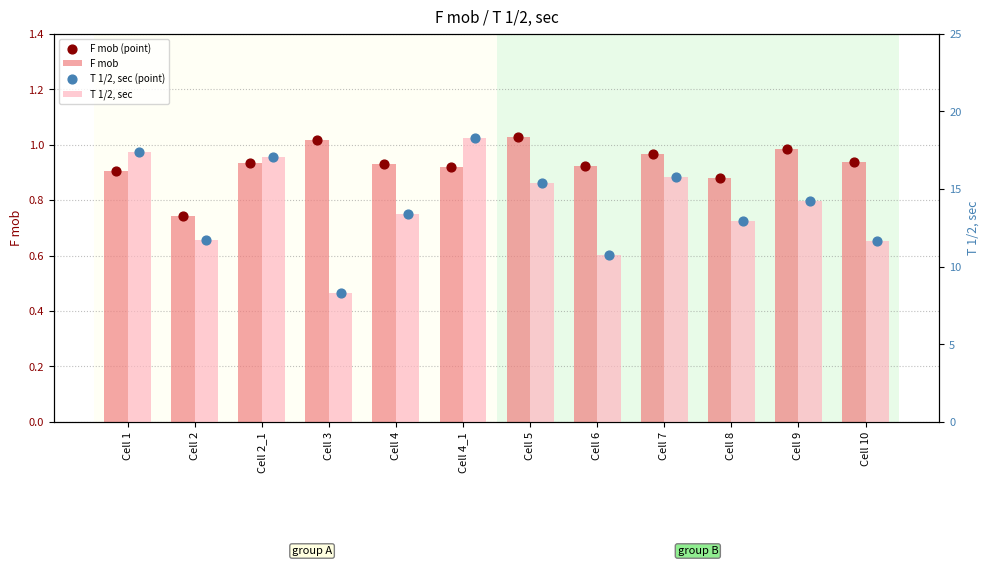

At which category is the sum across all series the highest?

Cell 4_1